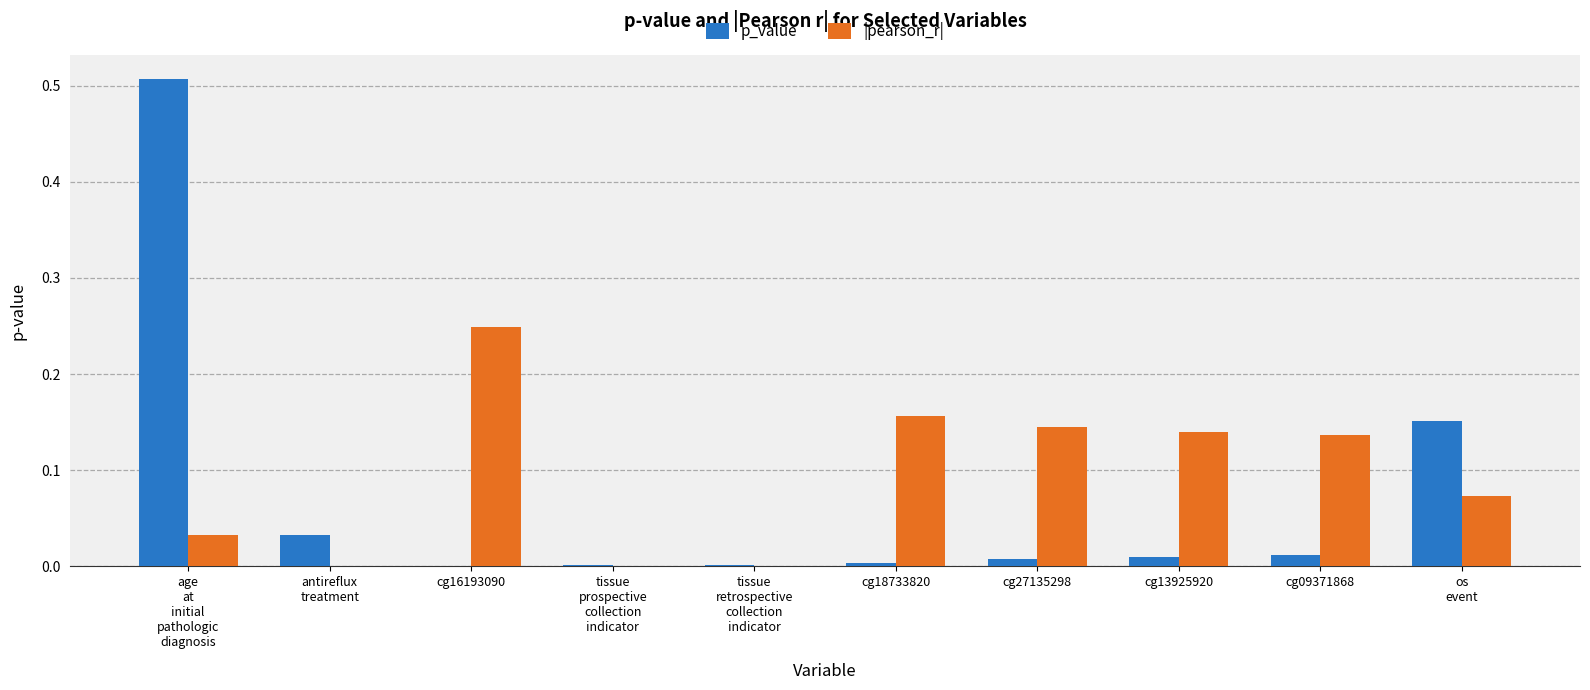

What is the sum of all p_value values?

0.7